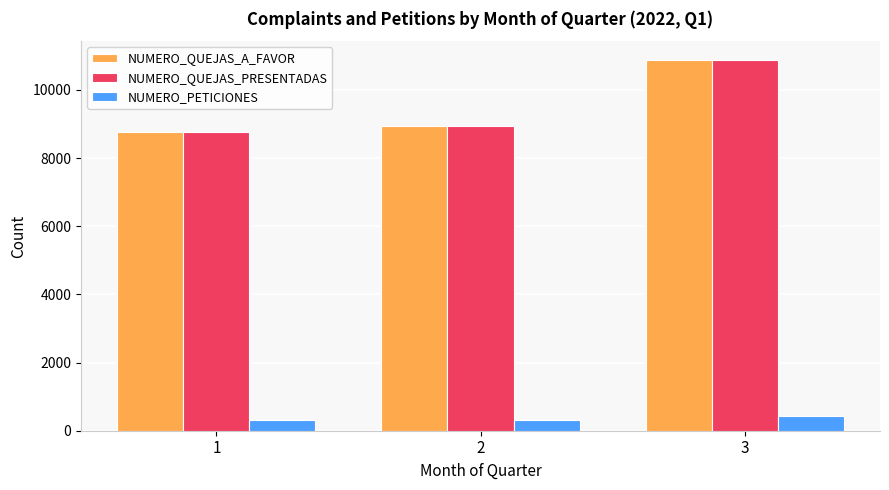

What is the difference between the second highest and minimum values in the NUMERO_QUEJAS_PRESENTADAS series?

169